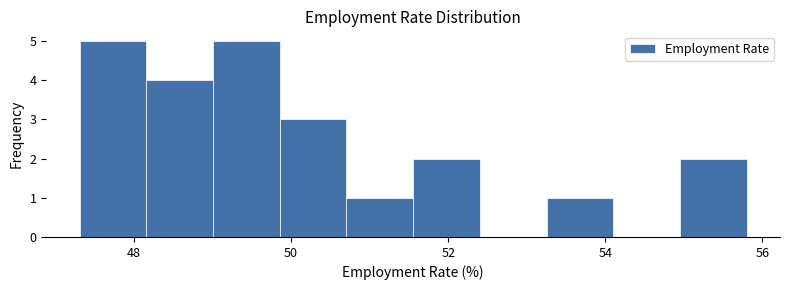

What is the height of the bar covering 49.0 to 49.8 on the x-axis? Neither the bar edges nor the heights are printed on the chart, so give them approximately, as read against the axes.

5